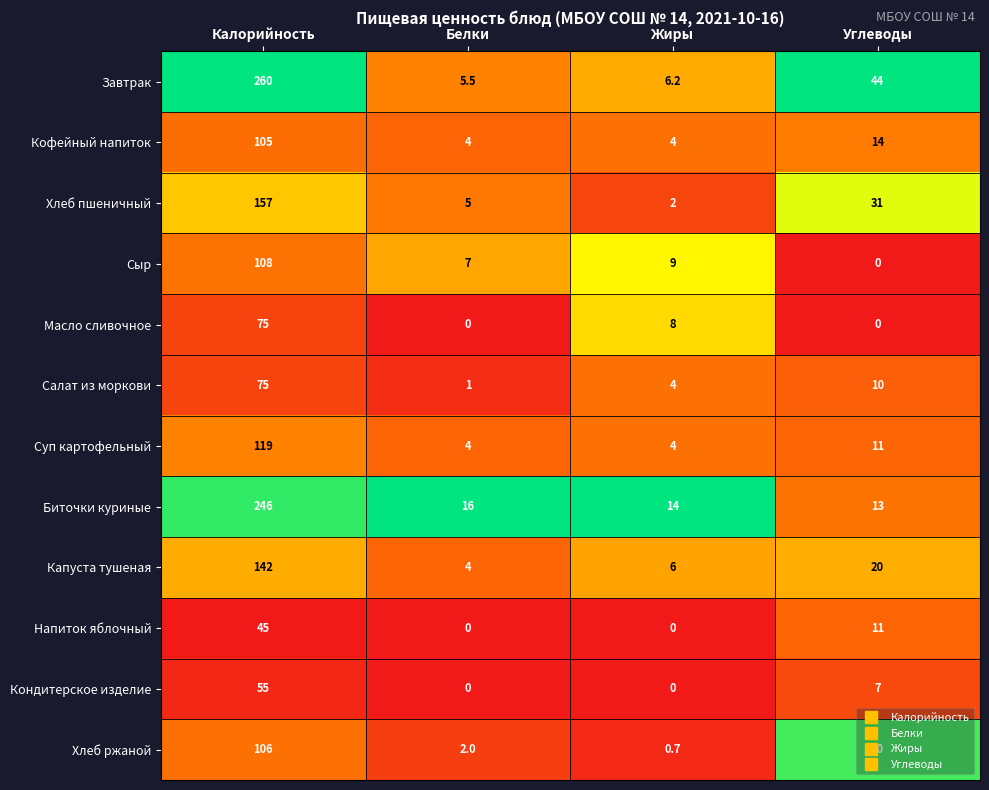

Which category has the lowest value in the Капуста тушеная series?

Белки